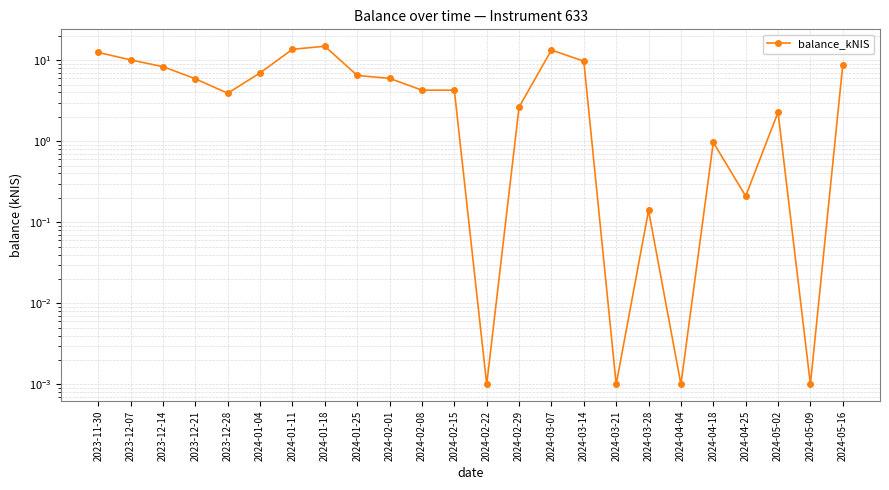

What is the average value?

5.6